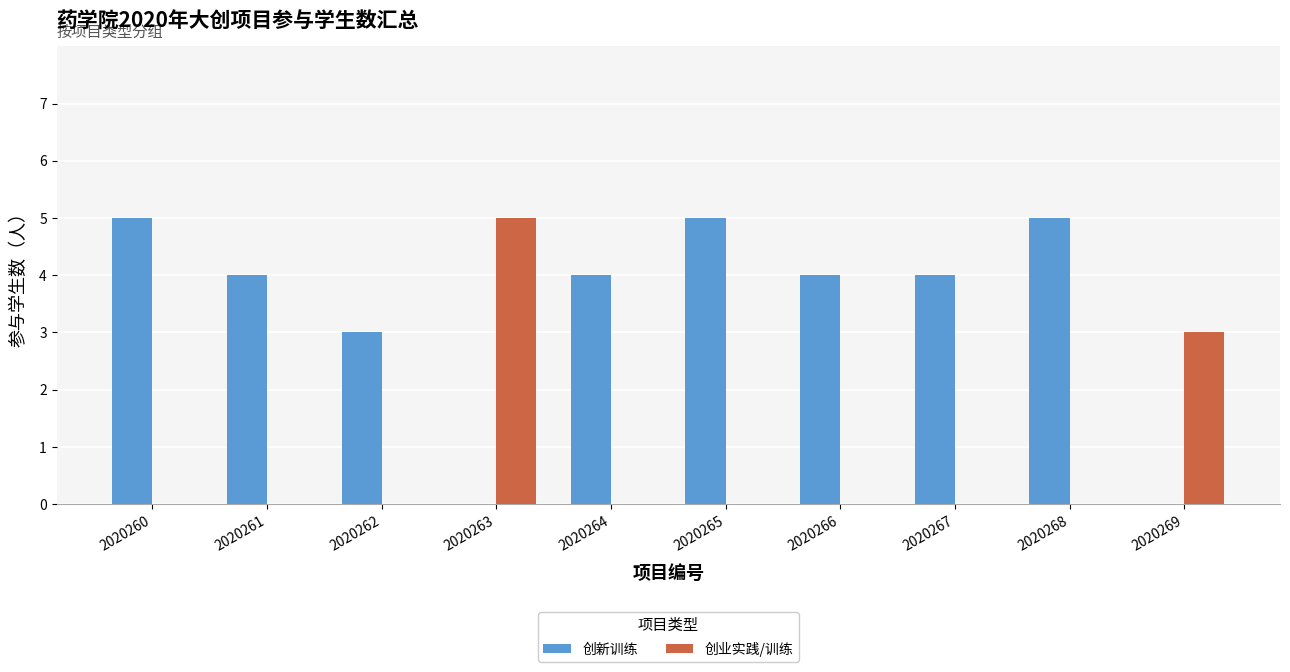

Is the value of 创新训练 at 2020266 greater than the value of 创业实践/训练 at 2020261?

Yes